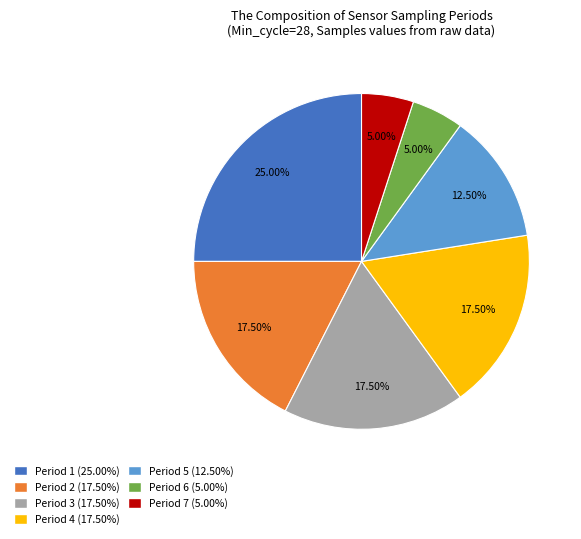

How many slices are in this pie chart?

7